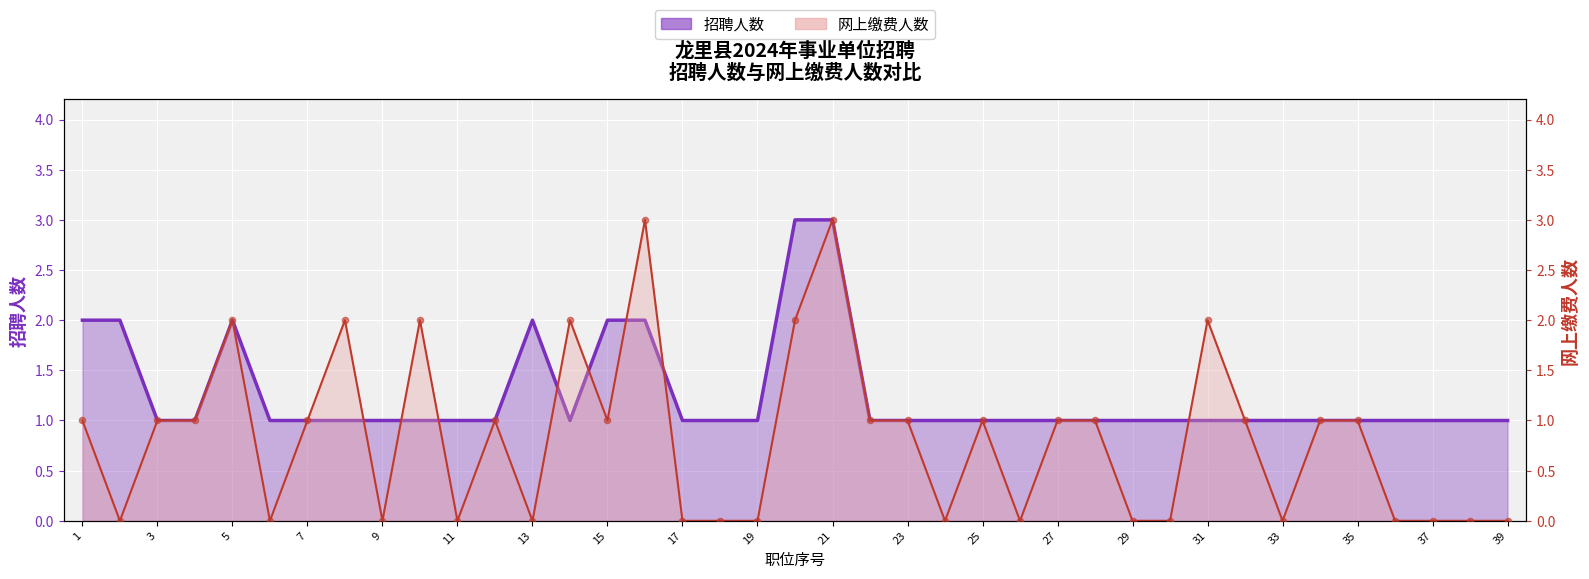

Is the value of 网上缴费人数 at 34 greater than the value of 招聘人数 at 15?

No